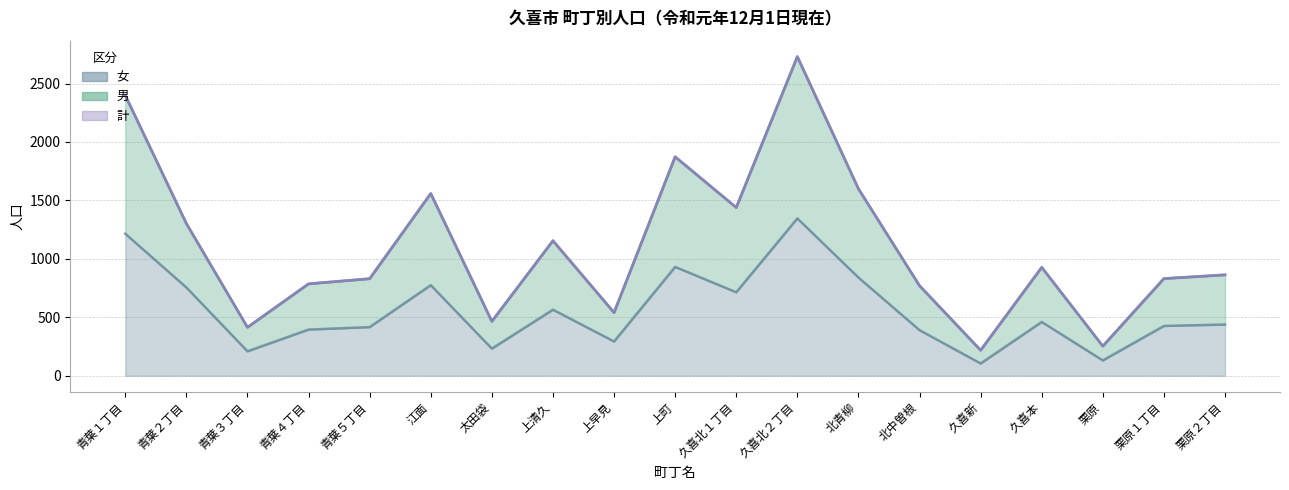

True or false: 男 has a value of 253 at 栗原.

True